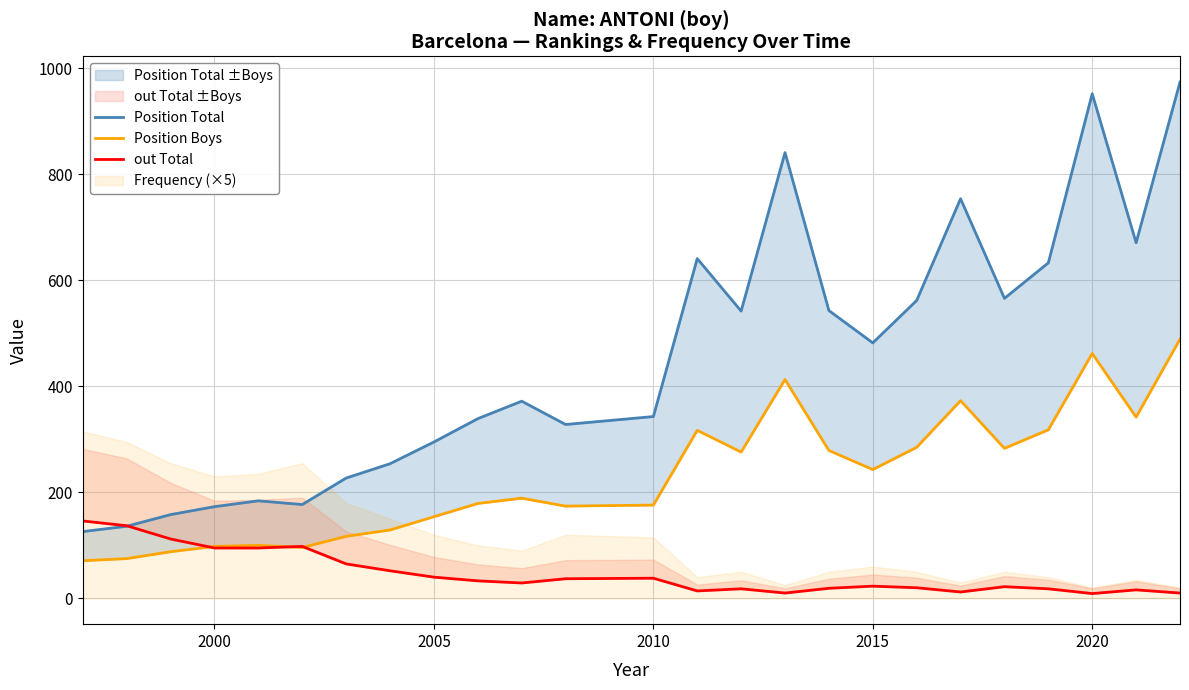

True or false: out Total has a value of 38 at 2015.

False